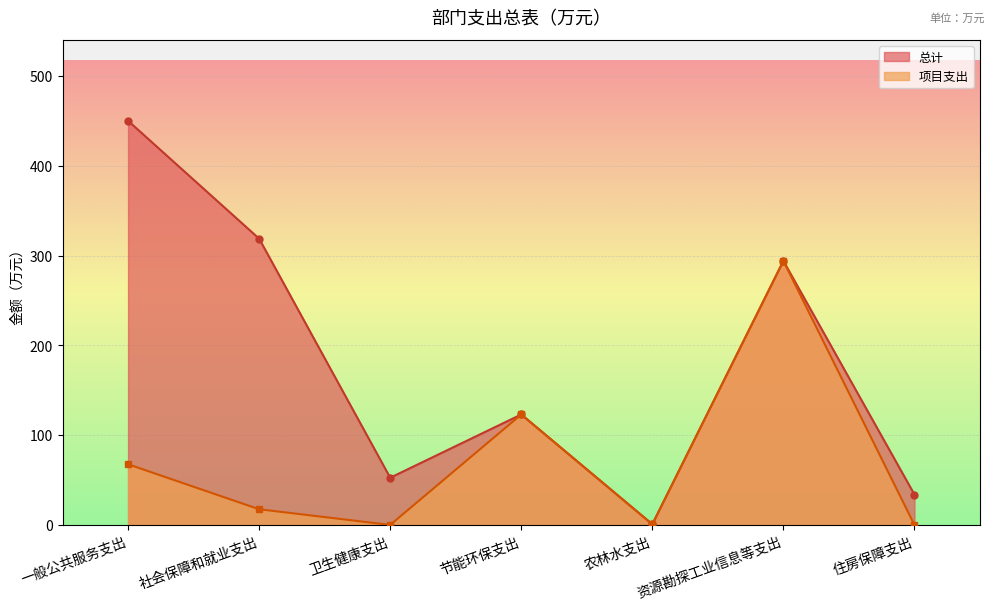

Where is 项目支出_line nearest to the value 147?

节能环保支出